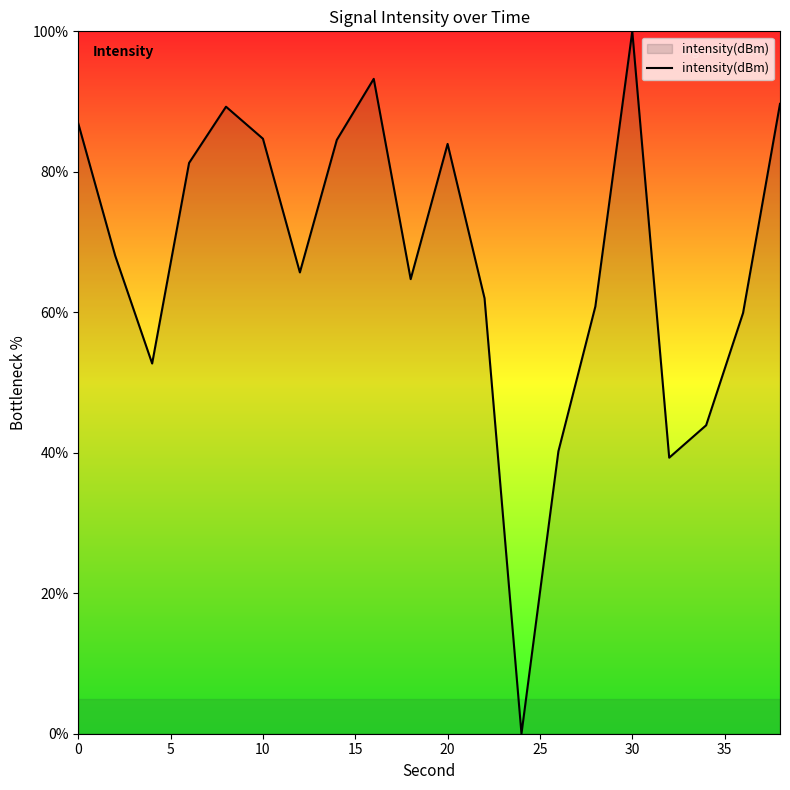

What is the difference between the maximum and minimum values?

100.0